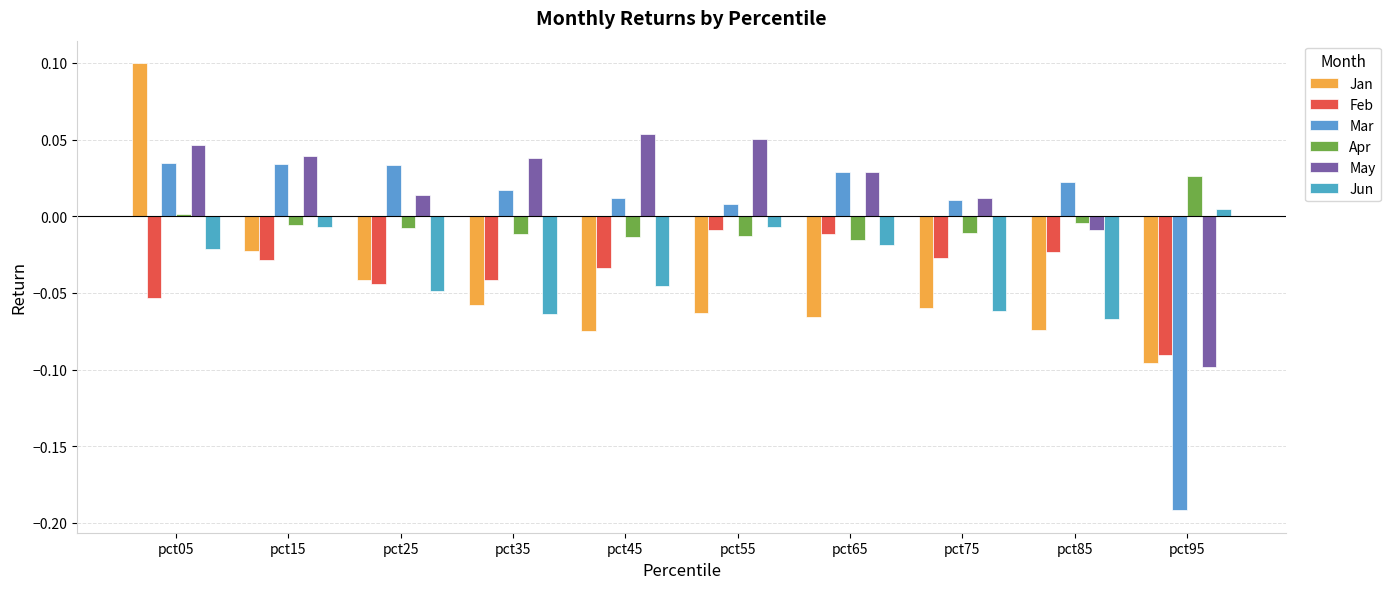

What is the total value across all series at pct95?

-0.4